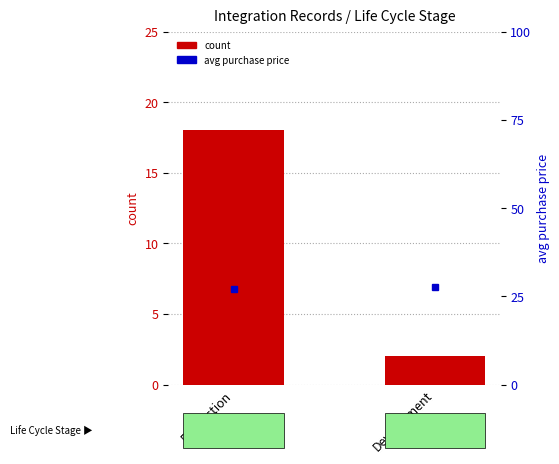

What is the maximum value for avg purchase price?

27.6